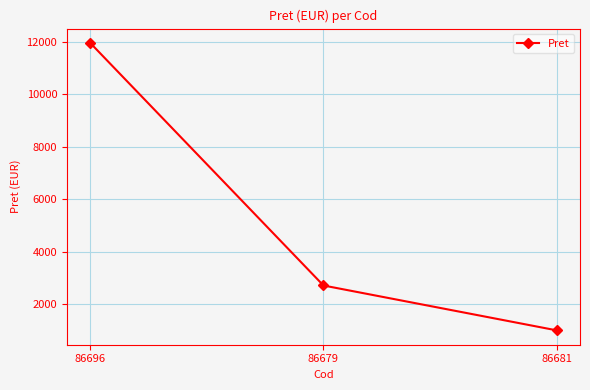

Reading left to right, extract all data points from this chart.

11957.0	2719.7	1011.3